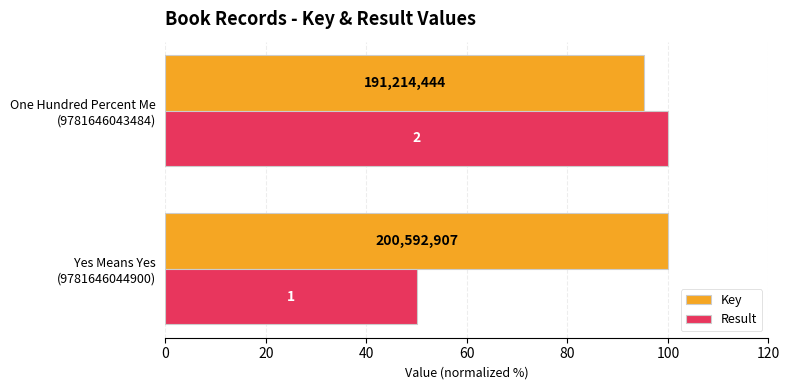

What are all the series names shown in the legend?

Key, Result